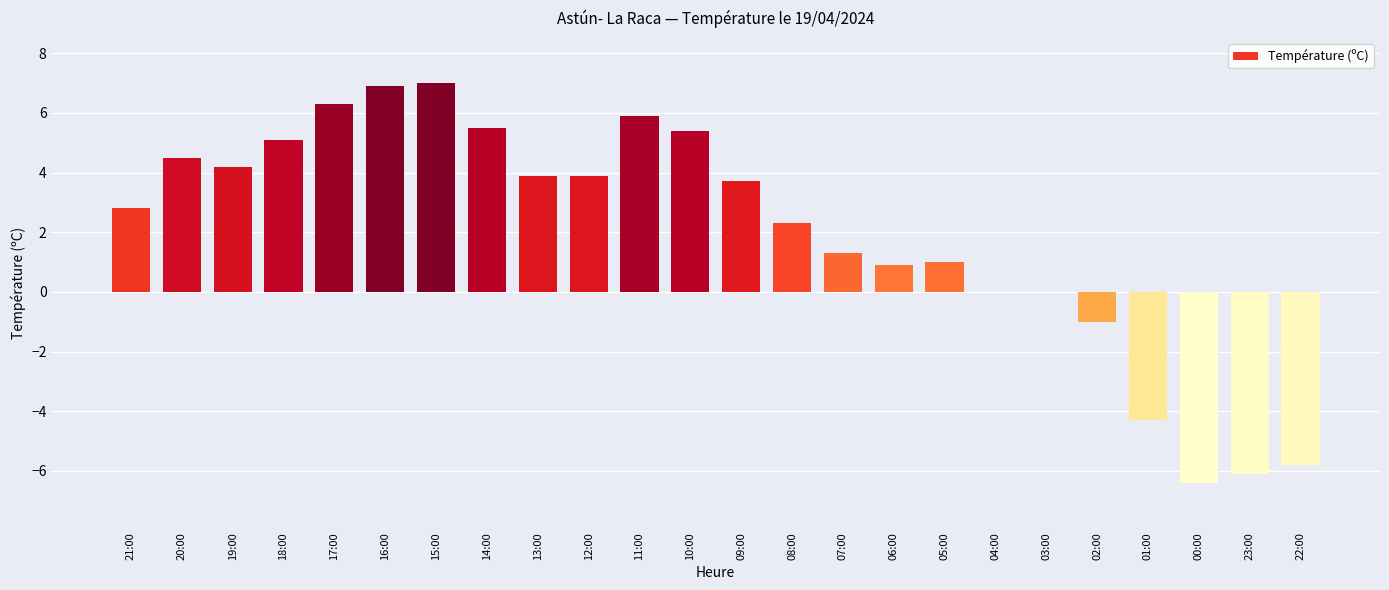

True or false: the data shows -7.2 at 01:00.

False